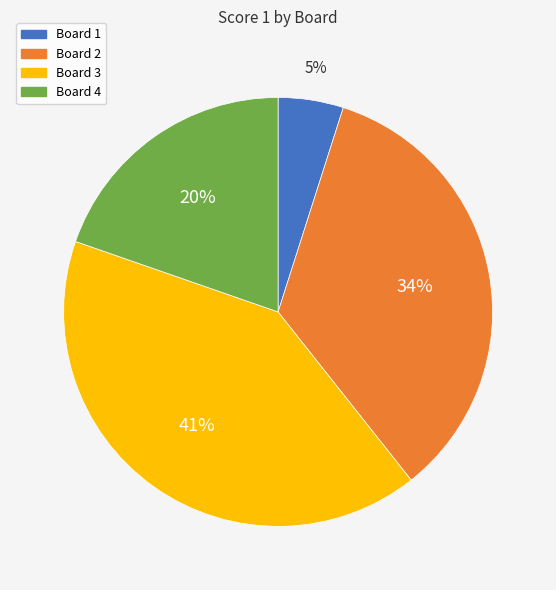

Rank the categories by value from lowest to highest.

Board 1, Board 4, Board 2, Board 3